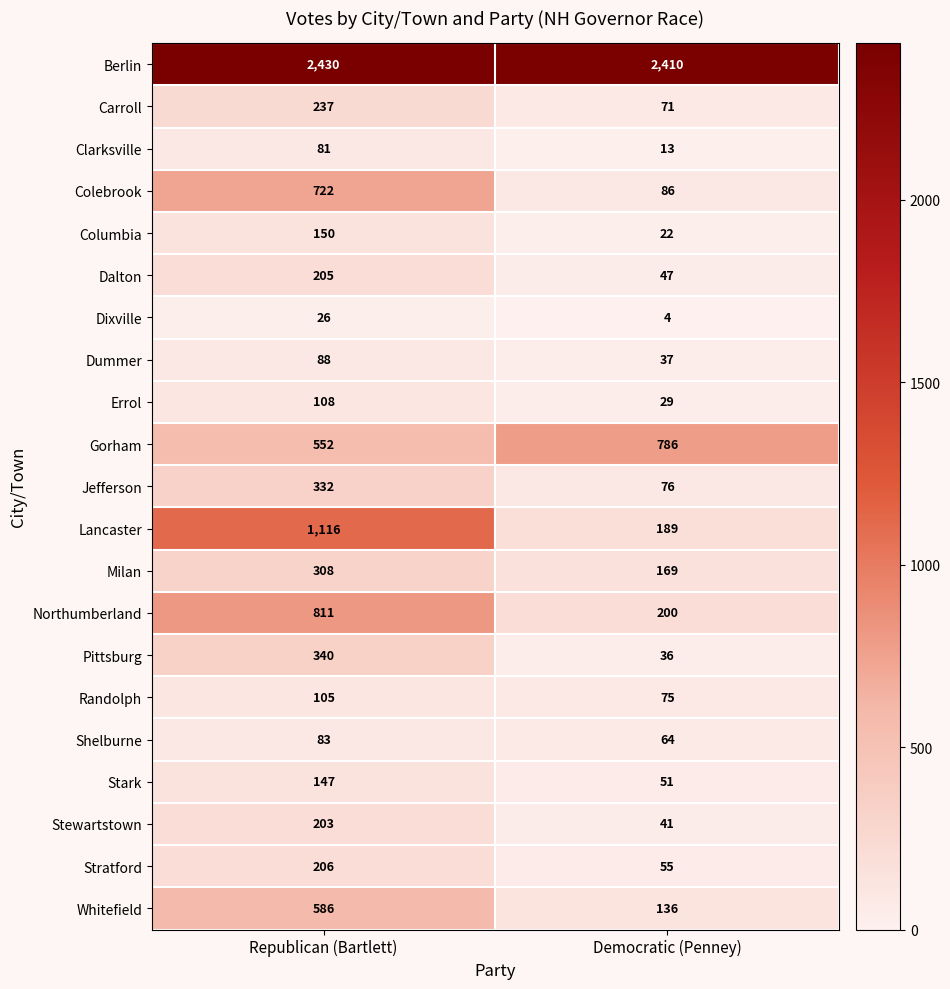

The value of Stark at Republican (Bartlett) is 91. True or false?

False